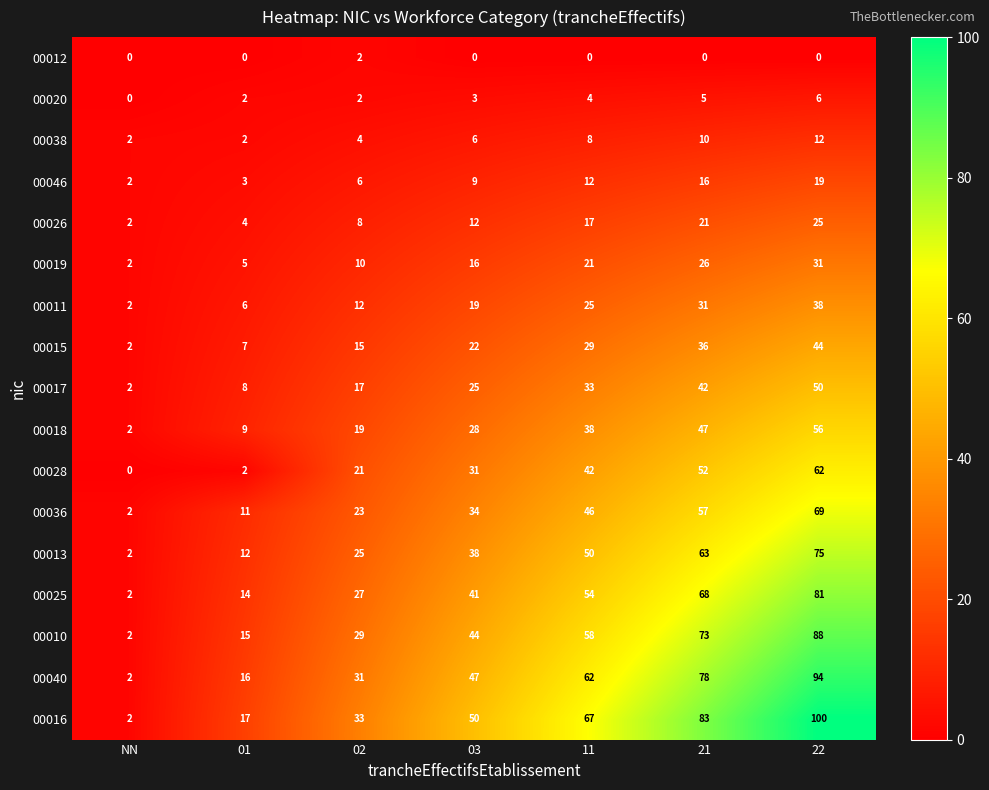

What is the difference between the second highest and second lowest values in the 00013 series?

51